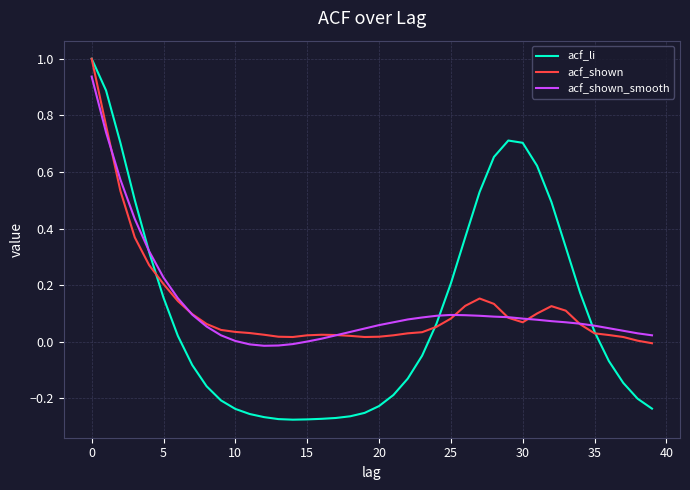

Which series has the widest spread of values?

acf_li